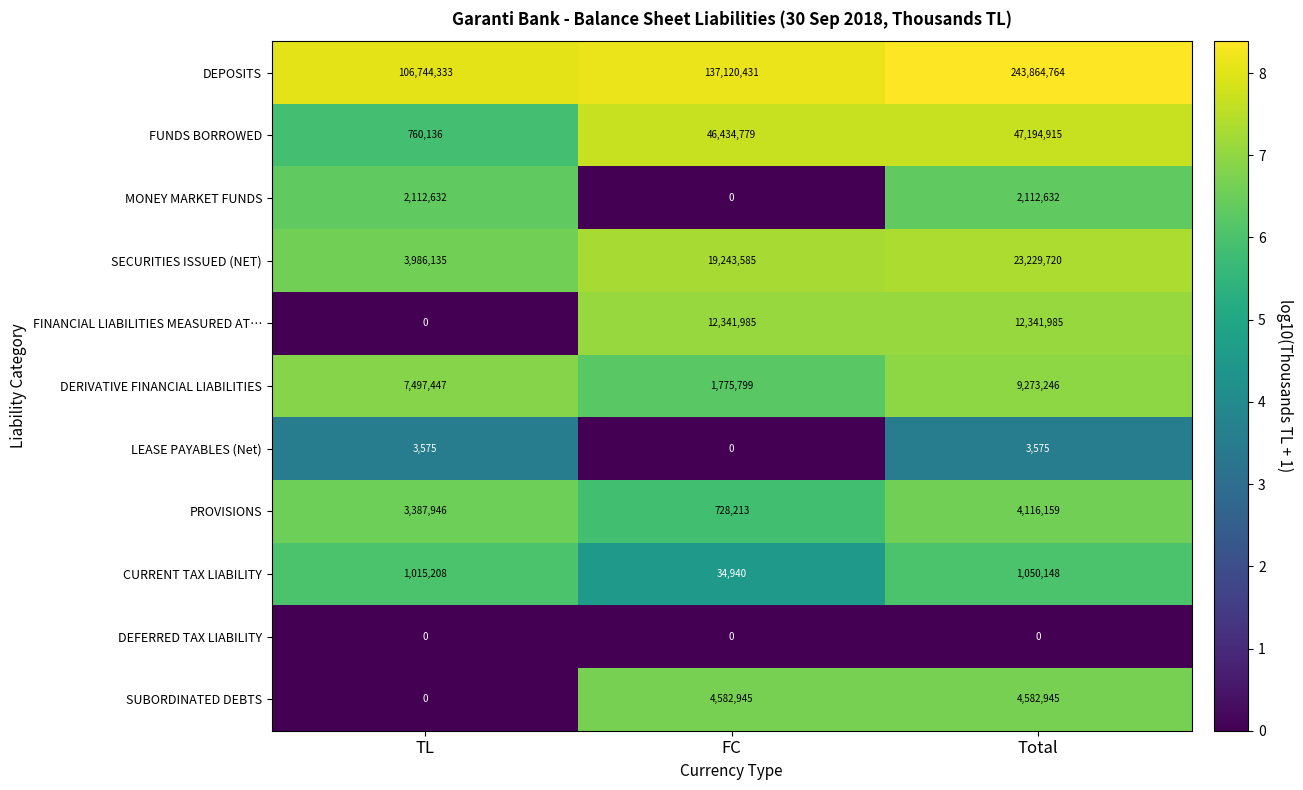

What is the difference between the DERIVATIVE FINANCIAL LIABILITIES values at TL and Total?

1775799